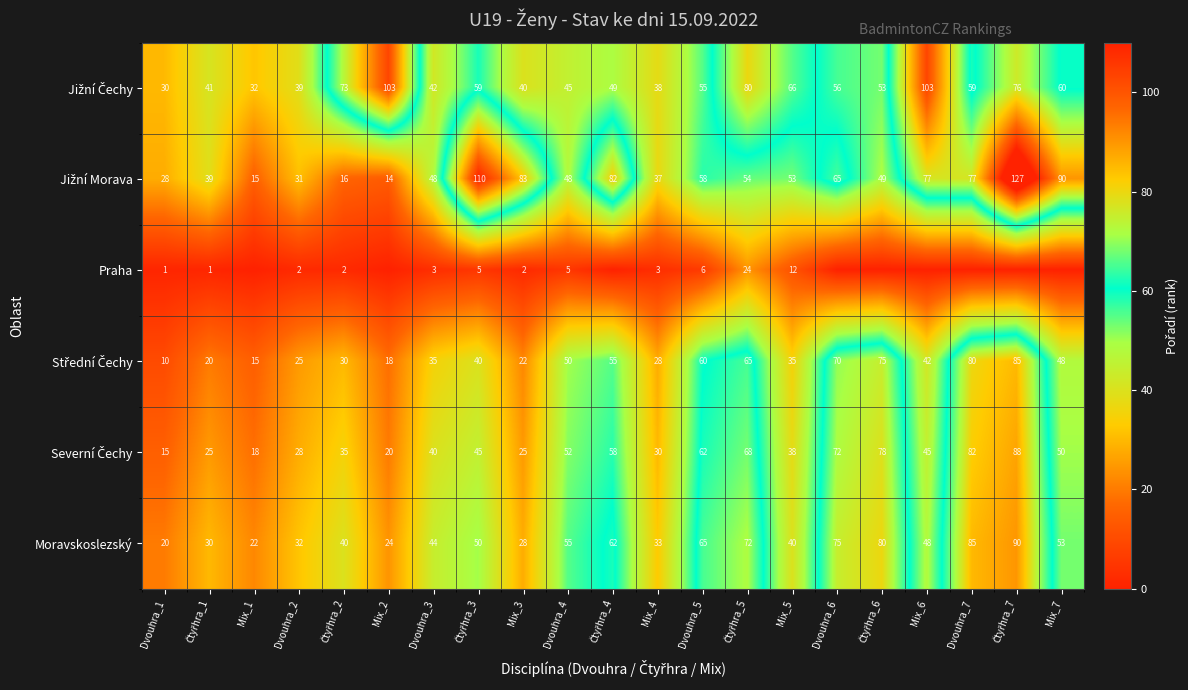

At which label does Moravskoslezský reach its minimum?

Dvouhra_1